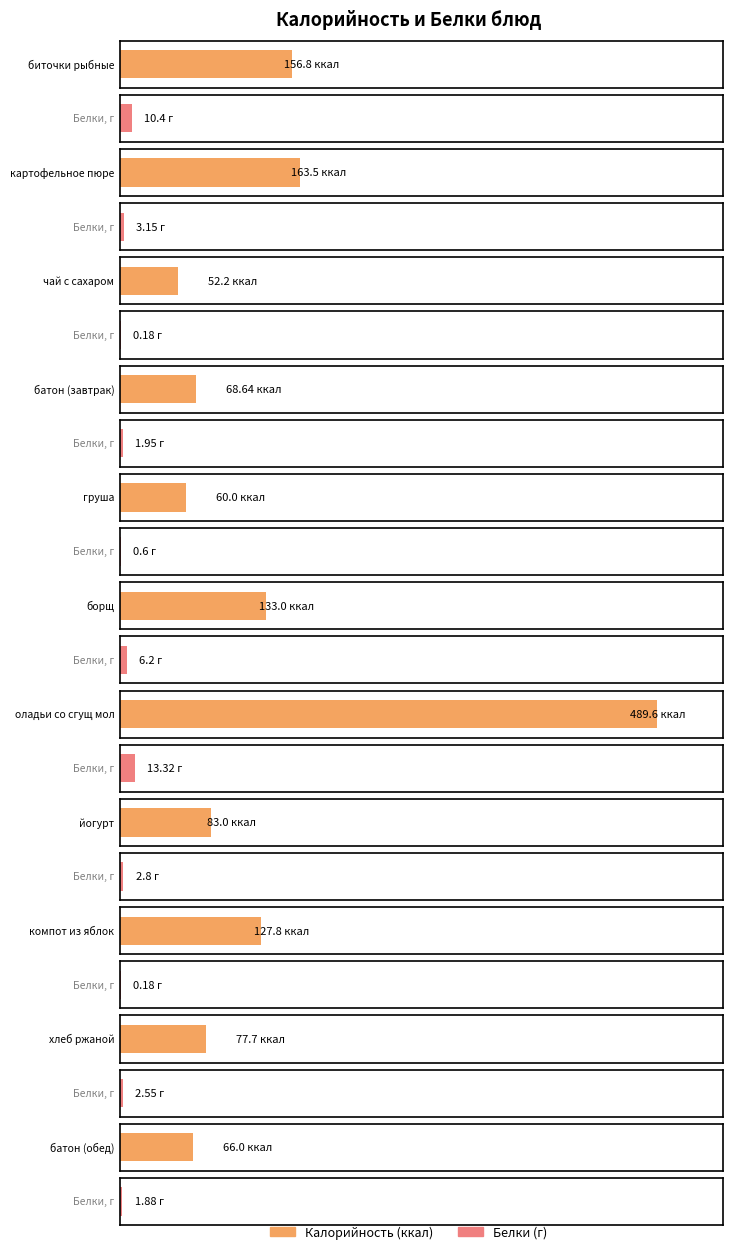

Reading left to right, list all the values displayed in this chart.

Калорийность: 156.8	163.5	52.2	68.6	60.0	133.0	489.6	83.0	127.8	77.7	66.0
Белки: 10.4	3.1	0.2	1.9	0.6	6.2	13.3	2.8	0.2	2.5	1.9